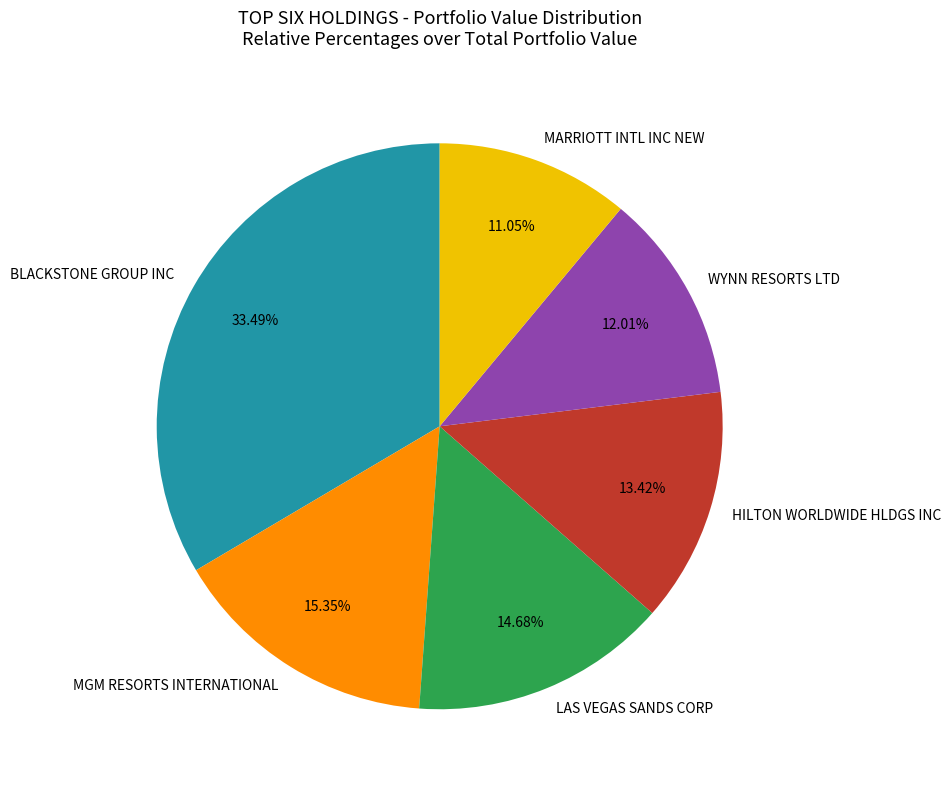

Which category has the biggest portion of the pie?

BLACKSTONE GROUP INC